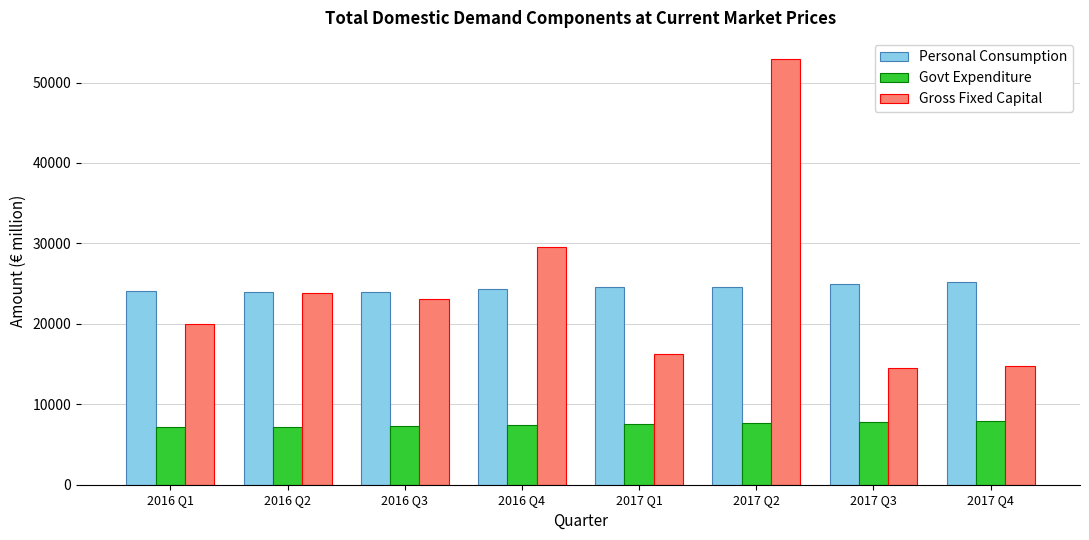

The value of Gross Fixed Capital at 2016 Q3 is 8740.7. True or false?

False